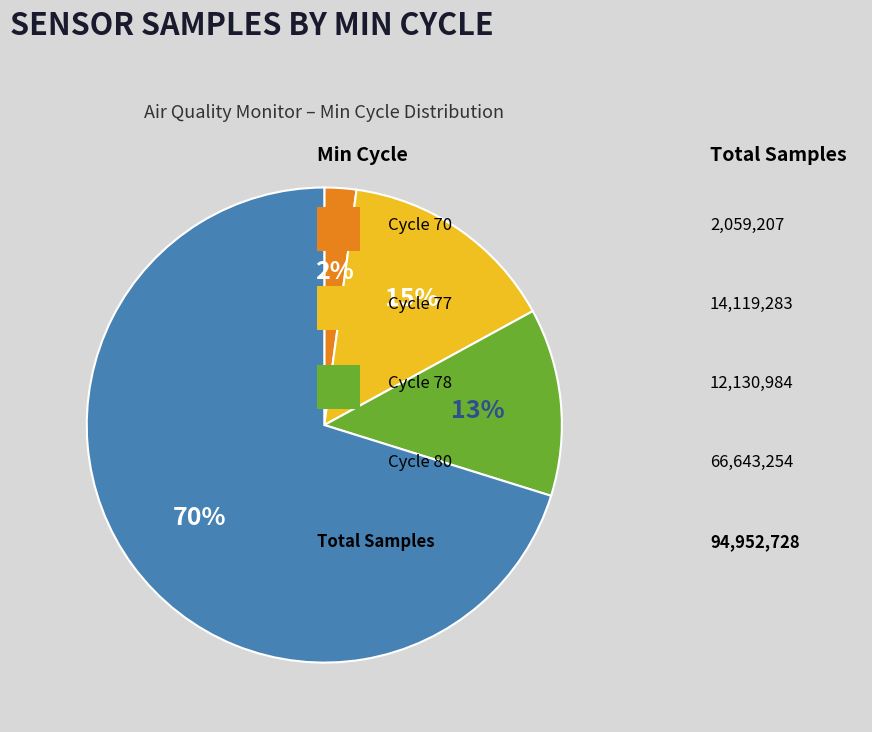

To the nearest percent, what is the difference between the largest and smallest slice percentages?

68%